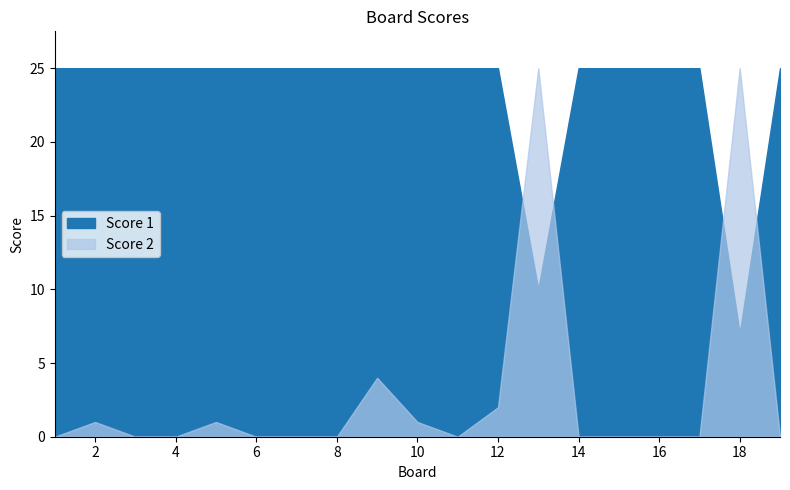

Which series has the widest spread of values?

Score 2